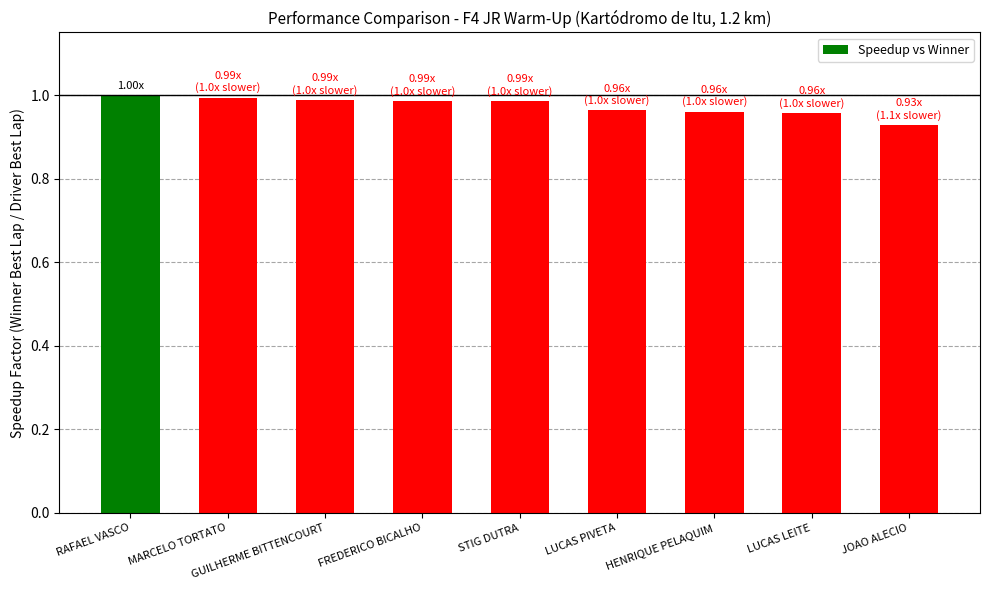

What is the label of the 9th bar from the left?

JOAO ALECIO